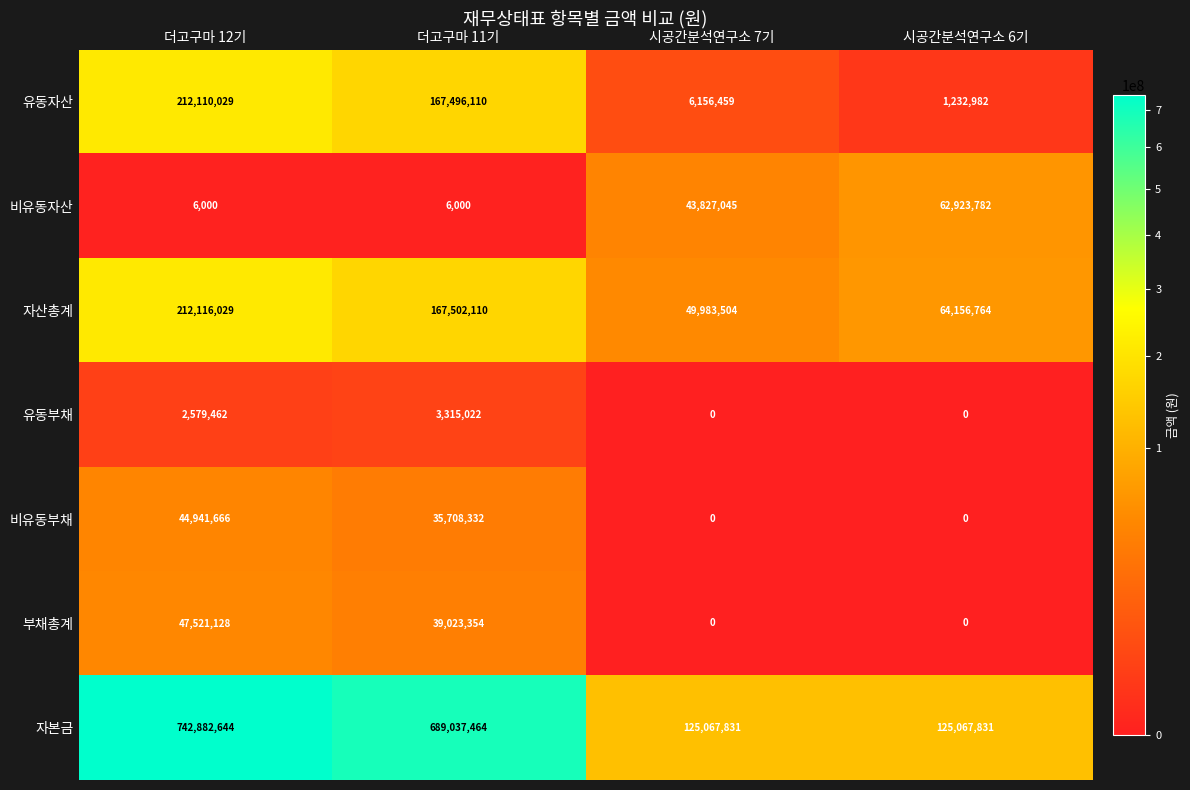

The 부채총계 series shows 0 at 시공간분석연구소 7기. True or false?

True